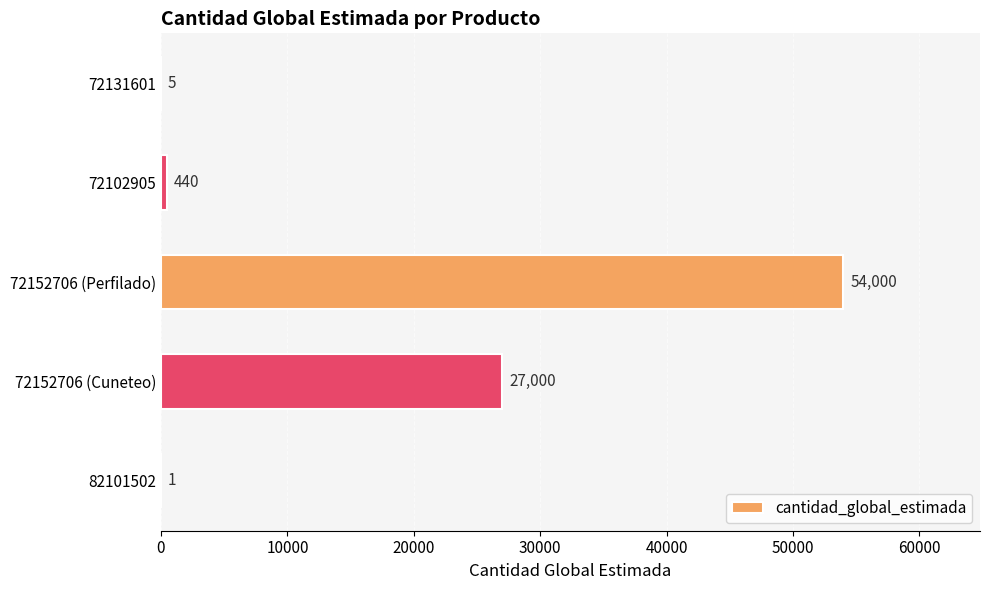

Where is the data nearest to the value 27000?

72152706 (Cuneteo)